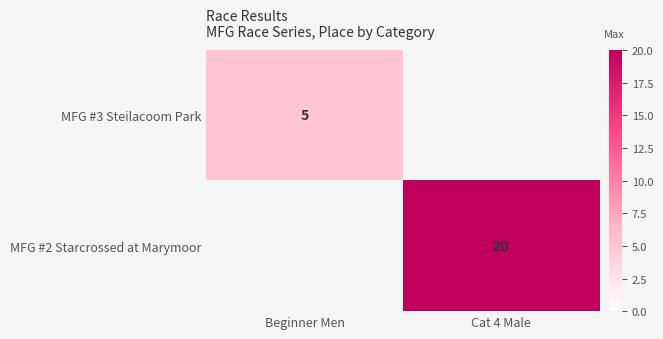

The MFG #3 Steilacoom Park series shows 5 at Beginner Men. True or false?

True